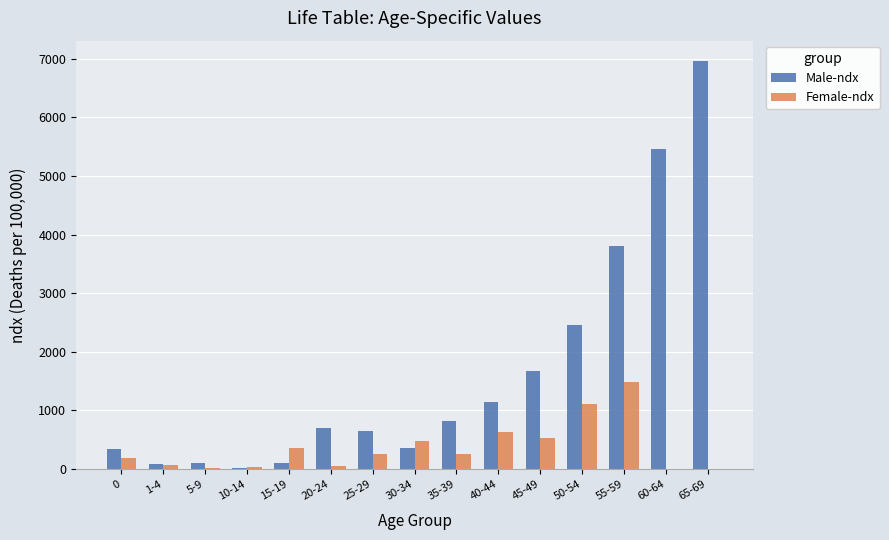

What is the highest value of the Male-ndx series?

6957